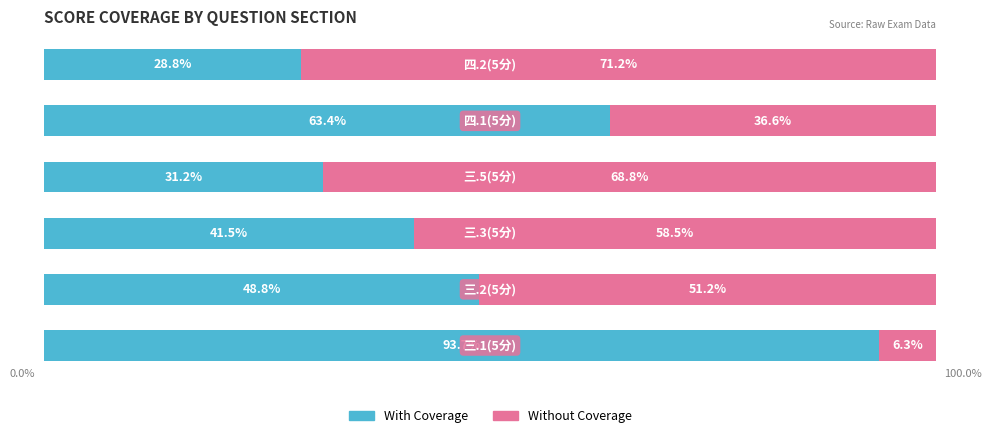

What are all the series names shown in the legend?

With Coverage, Without Coverage